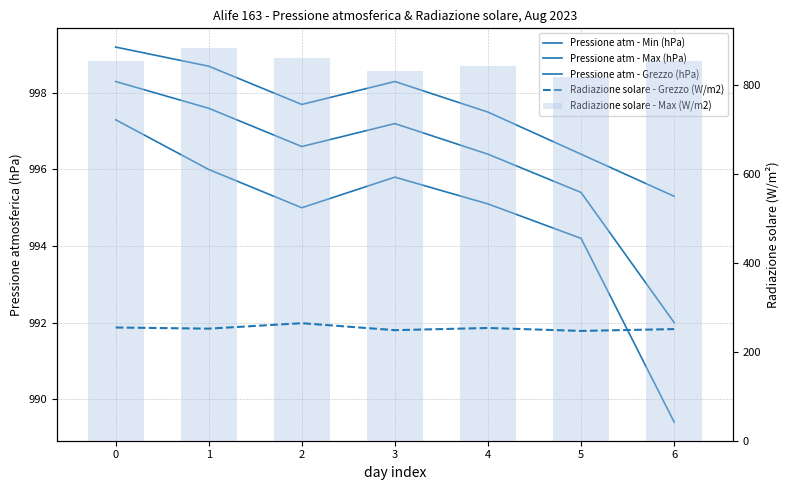

Which series has the largest total across all categories?

Pressione atm - Max (hPa)